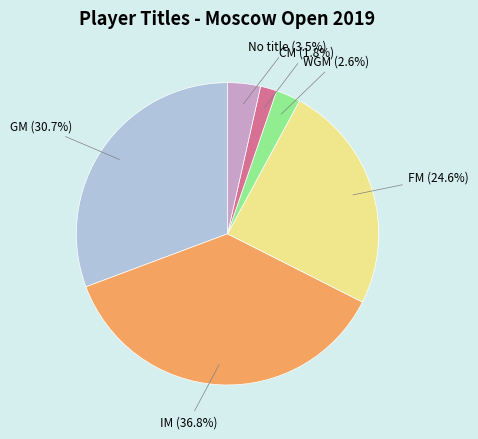

How many segments does this pie chart have?

6